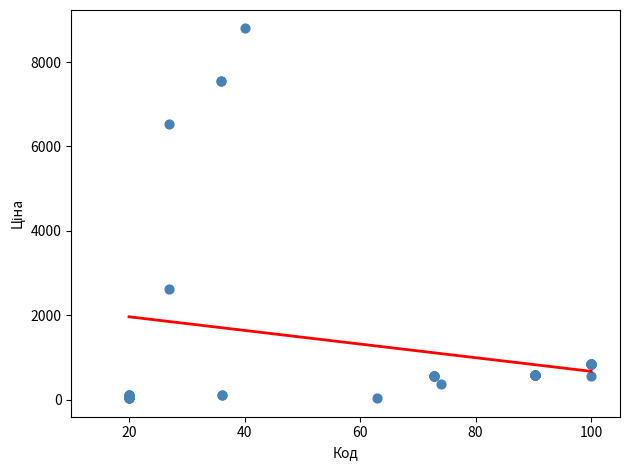

What Y value in the scatter plot is closest to 4414?

2610.0